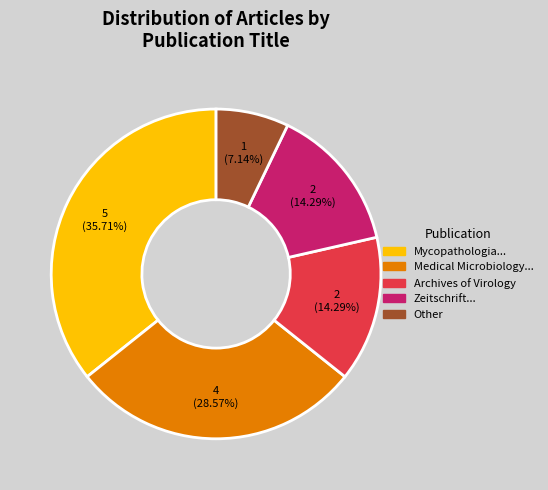

Combined, do Other and Archives of Virology account for over 50%?

No